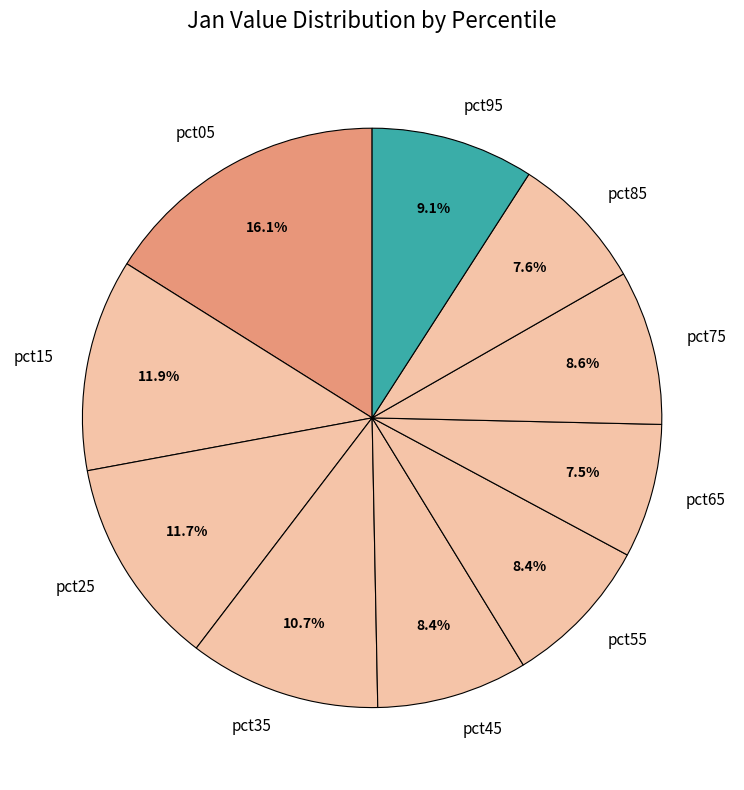

To the nearest percent, what is the difference between the largest and smallest slice percentages?

9%